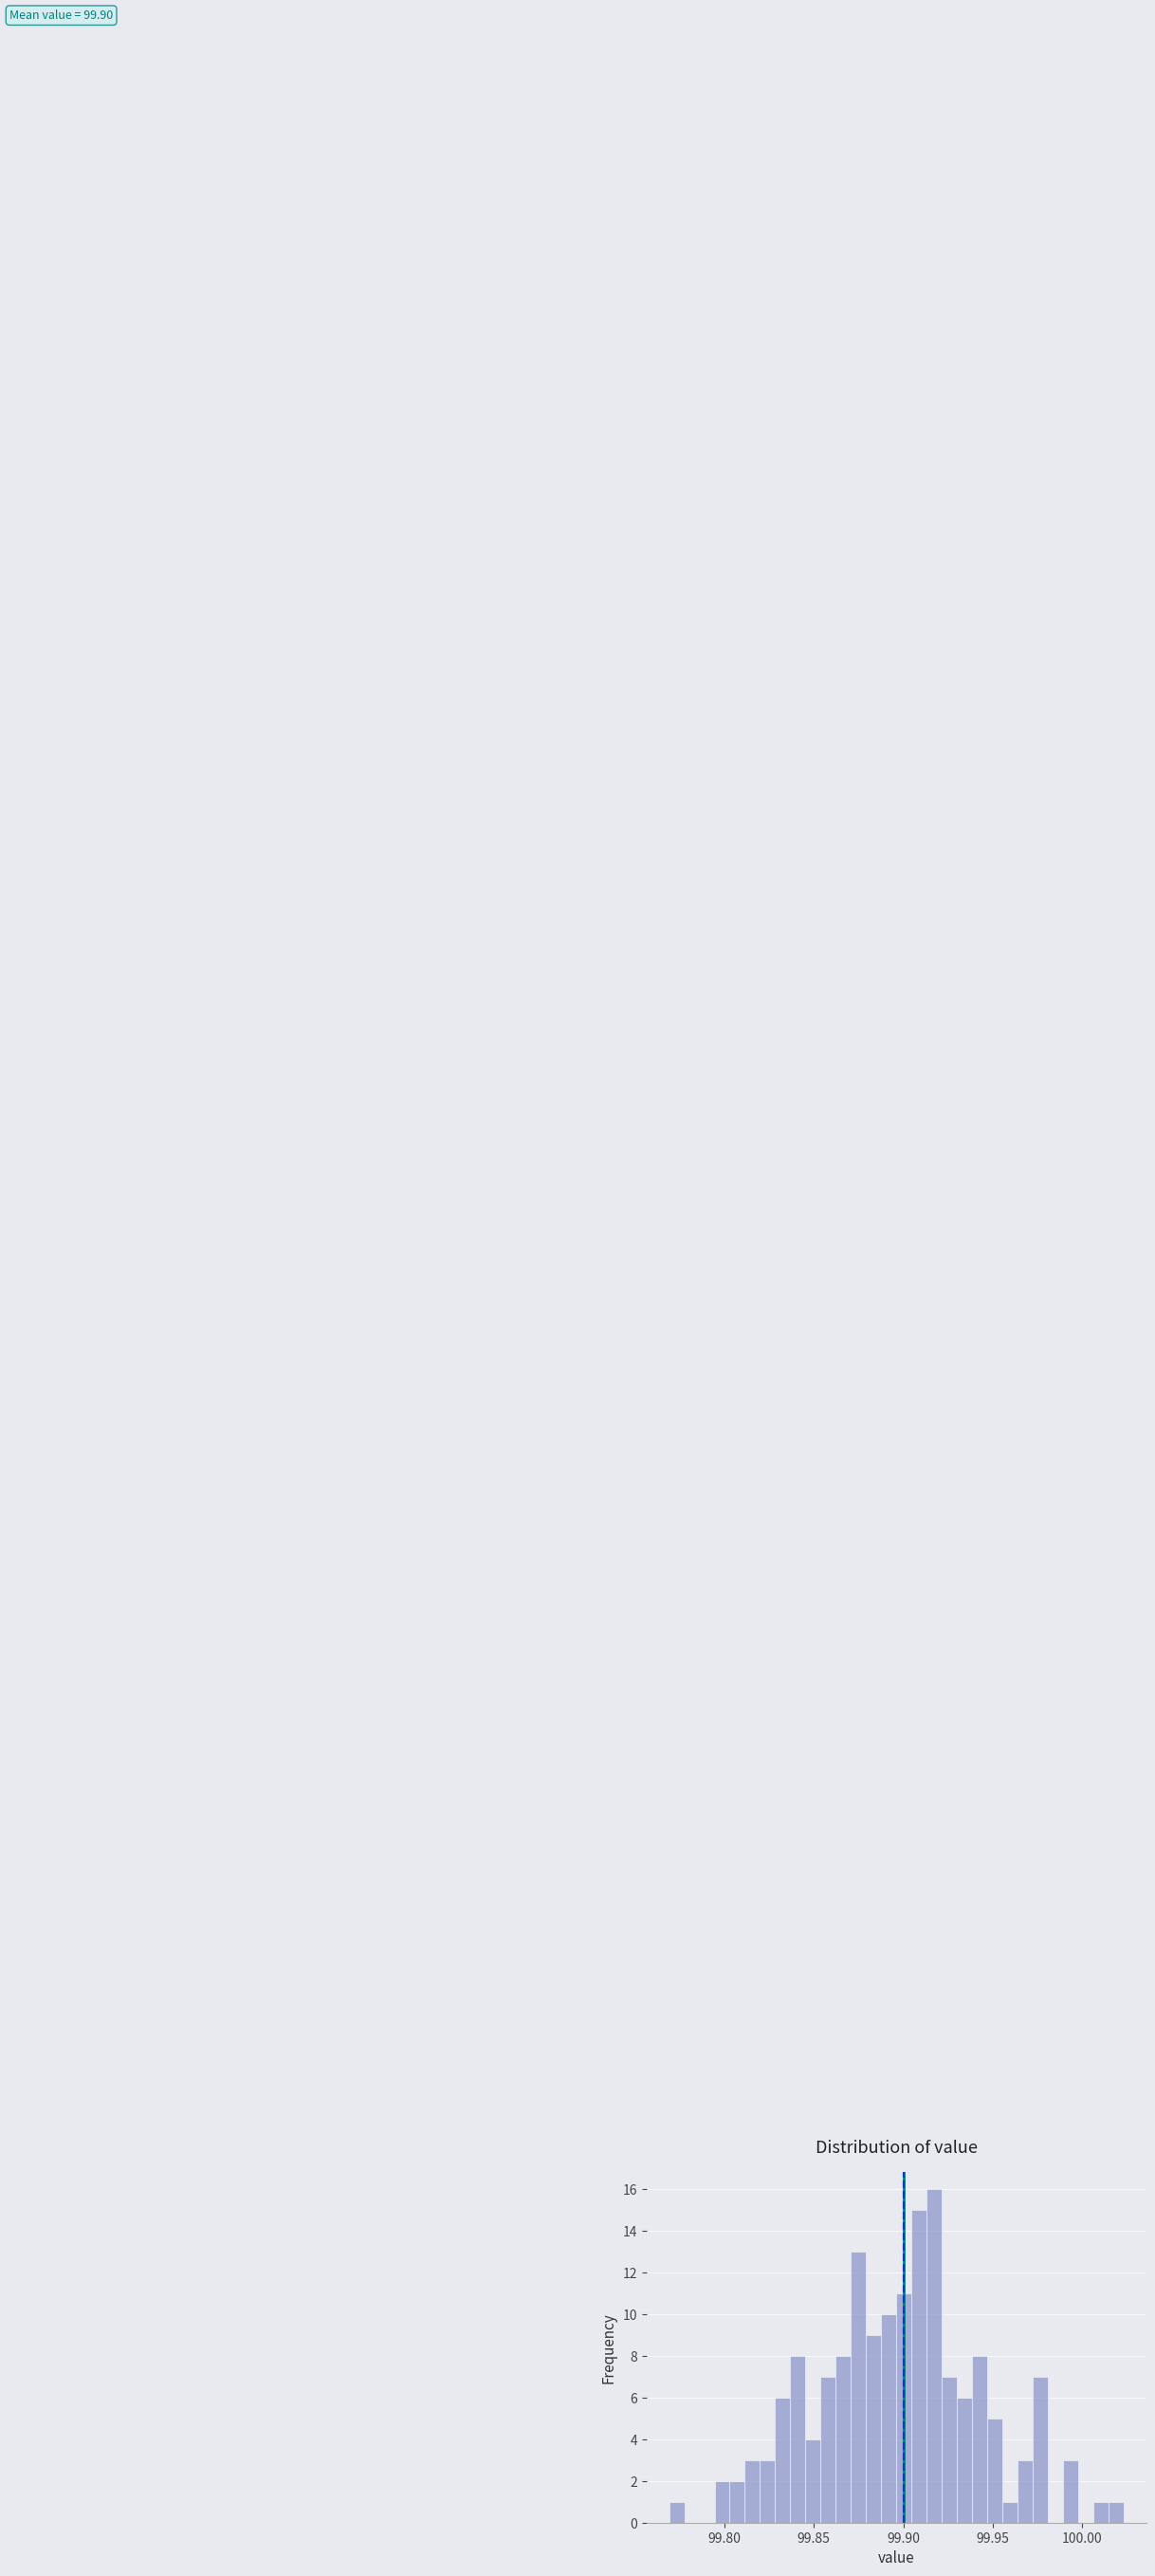

Around what value on the x-axis is the tallest bar? Give the approximate position of its centre, as read against the axis.

99.915